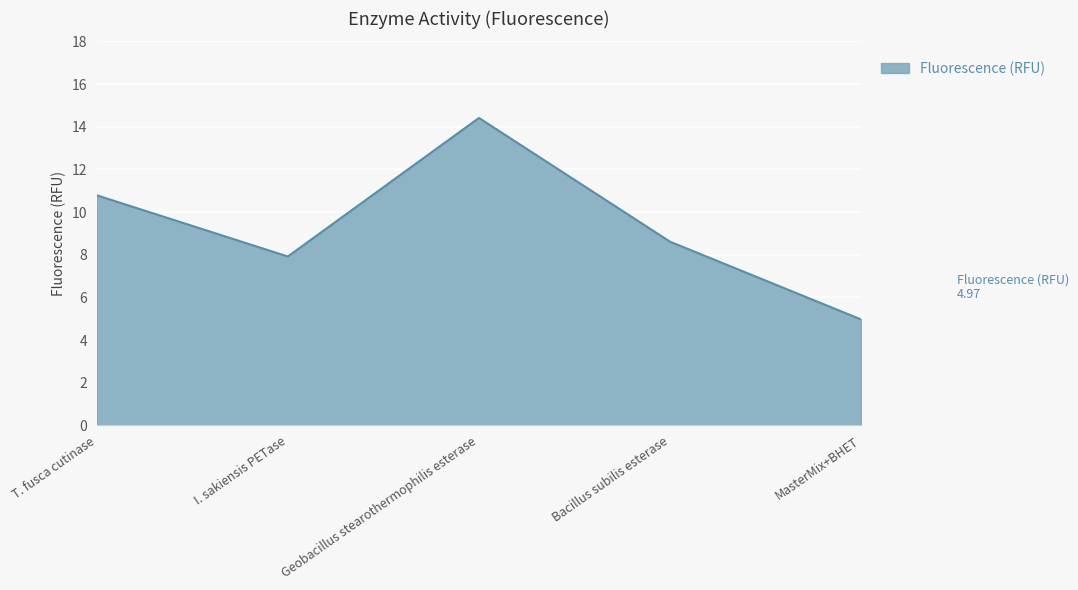

What position from the right is MasterMix+BHET?

1